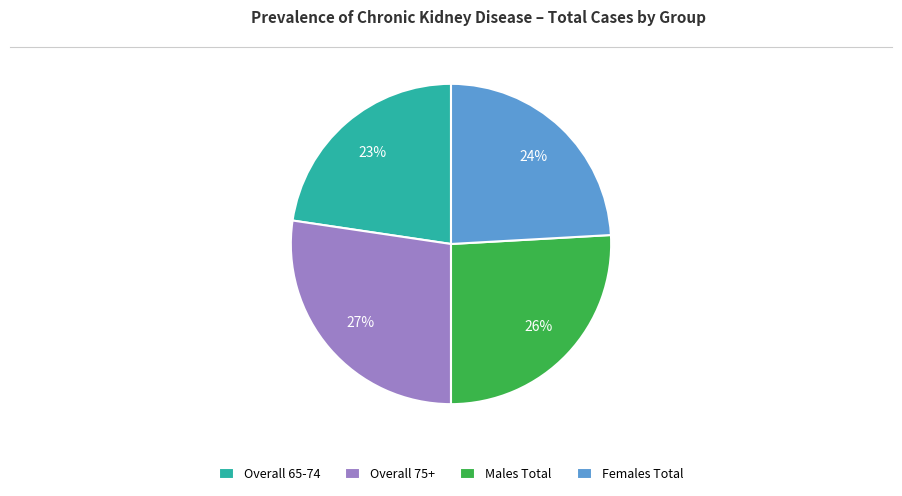

How many slices are in this pie chart?

4